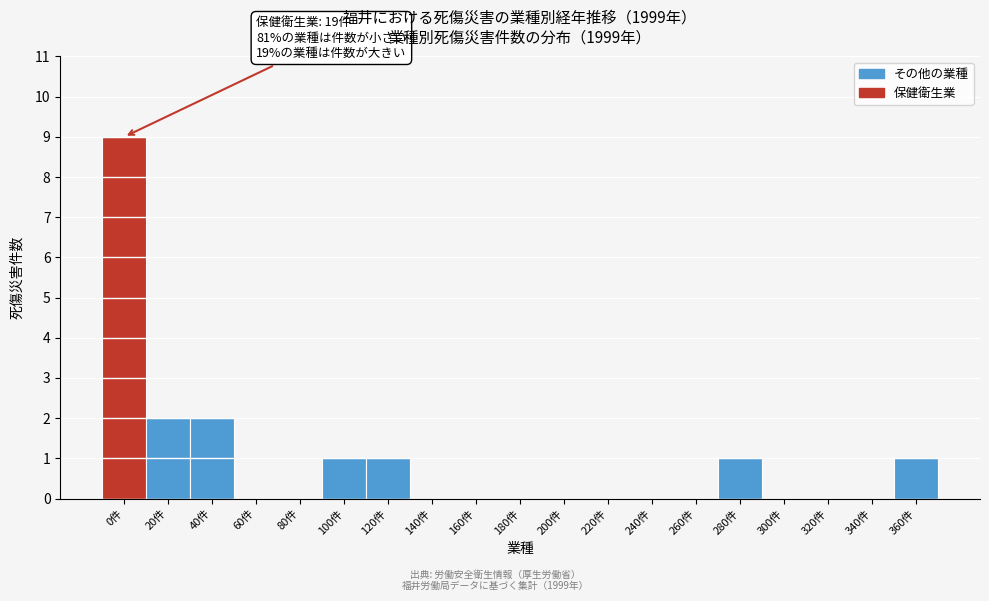

Reading right to left, transcribe all the data shown in this chart.

360件=1	340件=0	320件=0	300件=0	280件=1	260件=0	240件=0	220件=0	200件=0	180件=0	160件=0	140件=0	120件=1	100件=1	80件=0	60件=0	40件=2	20件=2	0件=9